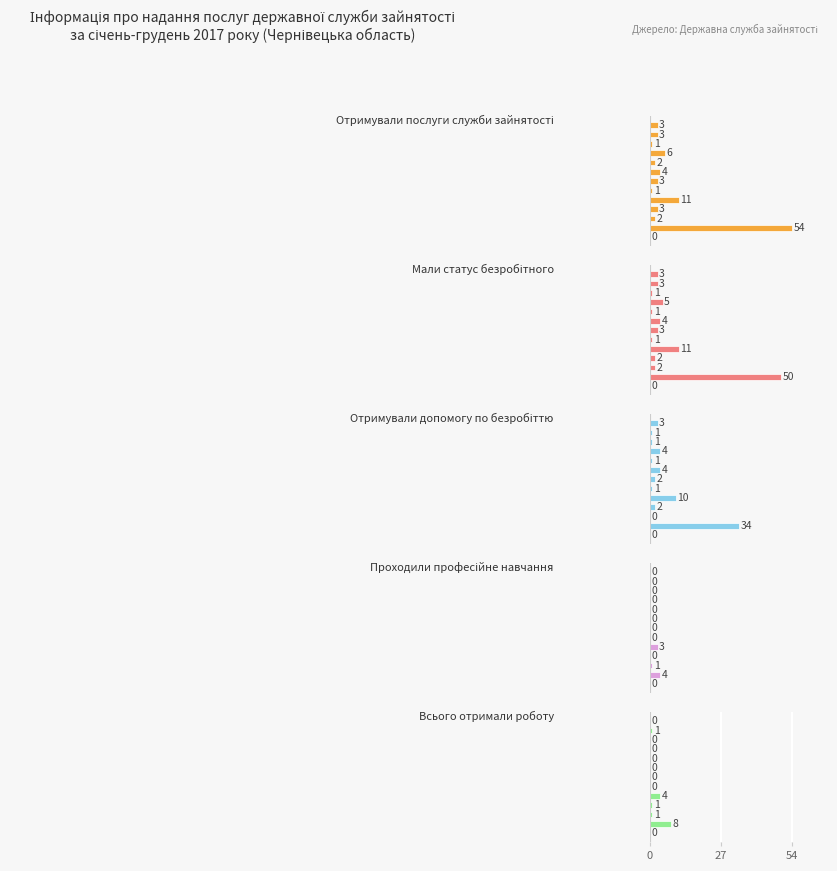

Which series has the widest spread of values?

Отримували послуги служби зайнятості